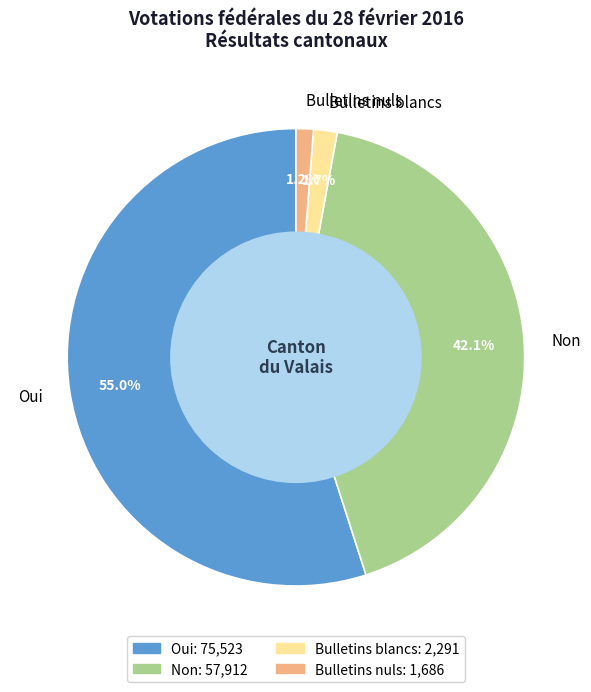

To the nearest percent, what percentage of the pie is Bulletins nuls?

1%